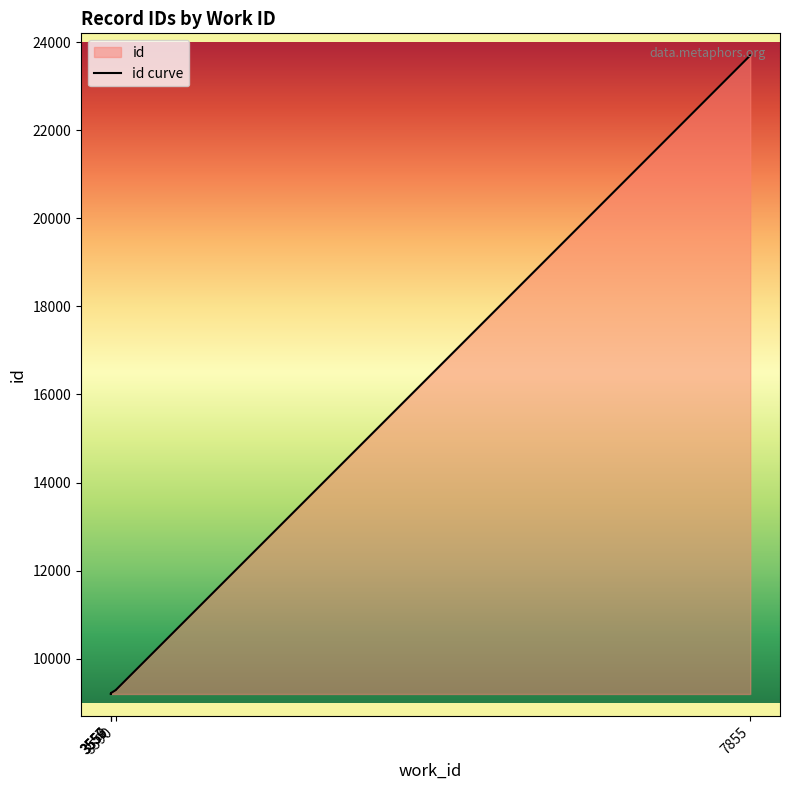

Rank the categories by value from lowest to highest.

3556, 3557, 3556, 3556, 3556, 3559, 3590, 3590, 7855, 7855